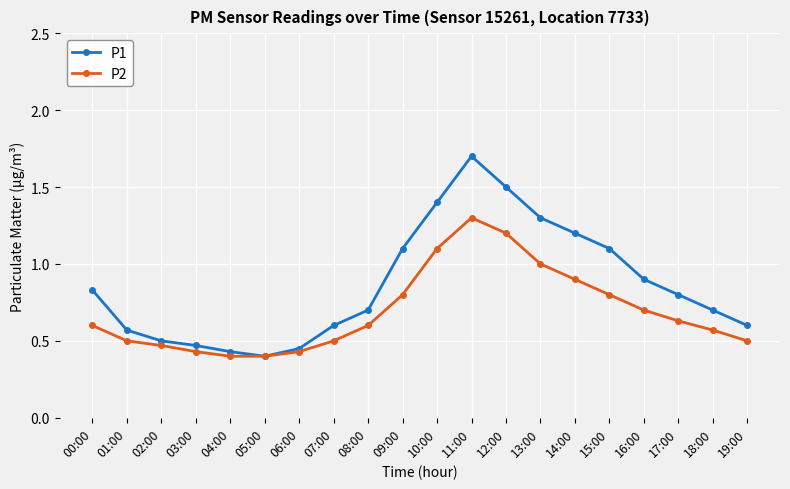

In P1, how many points are lower than both neighbors (excluding endpoints)?

1